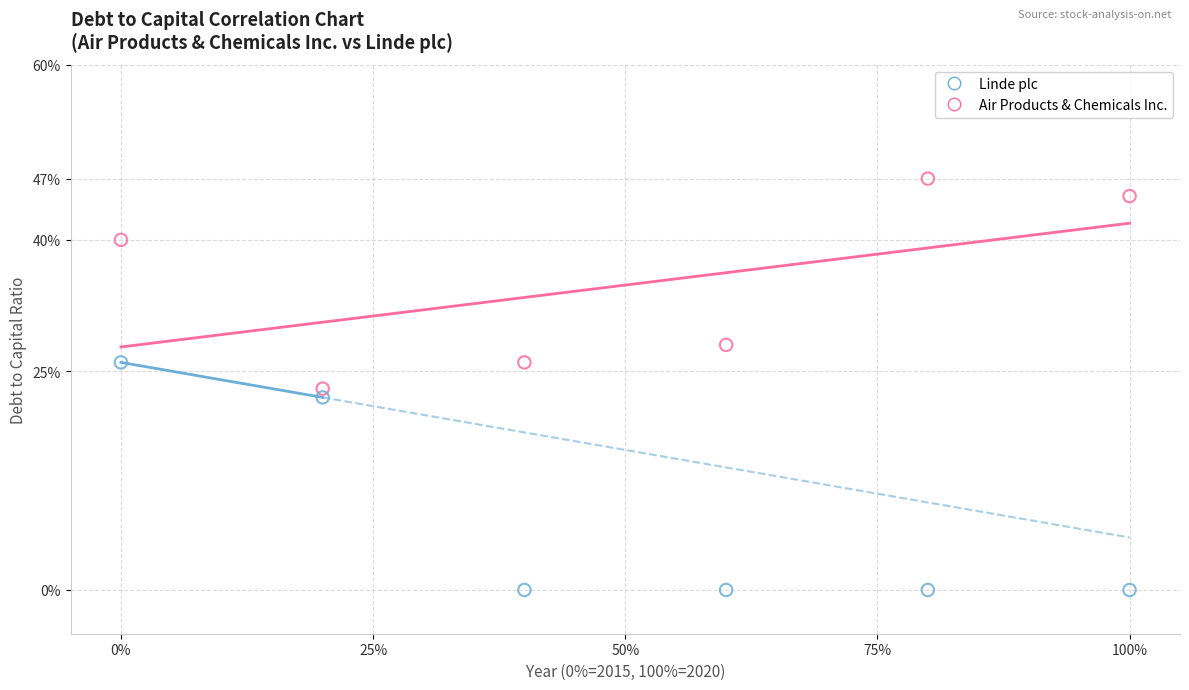

Which series has the widest spread of Y values?

Linde plc